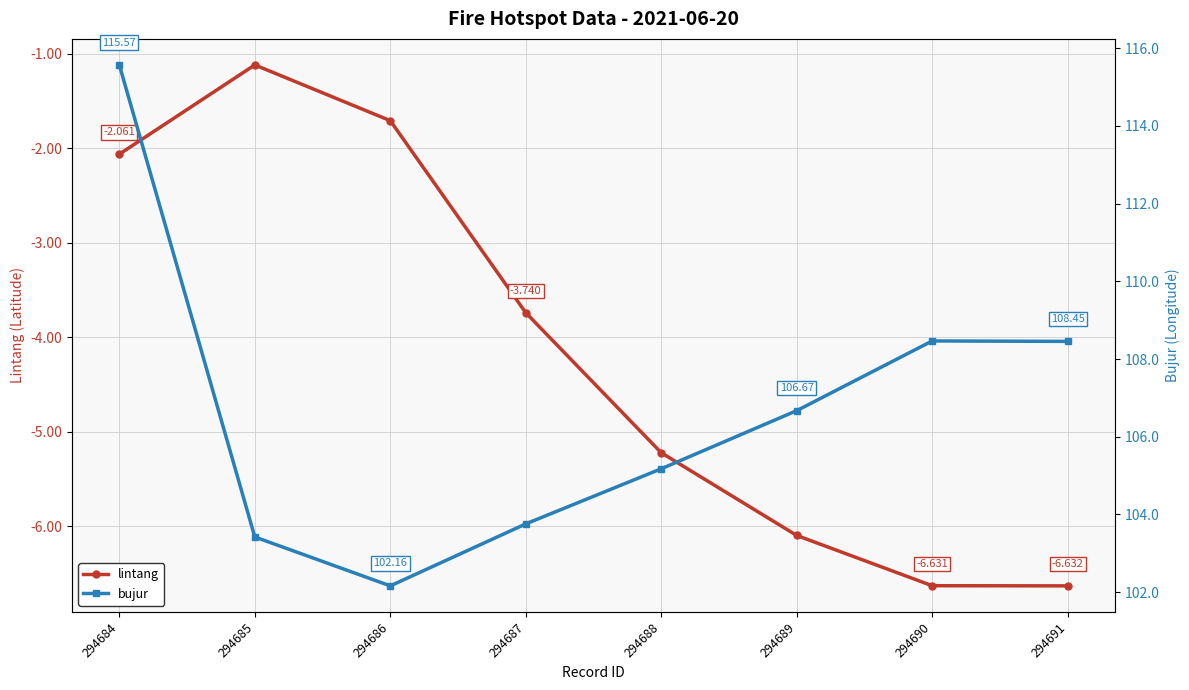

At which category does bujur reach its first local valley?

294686